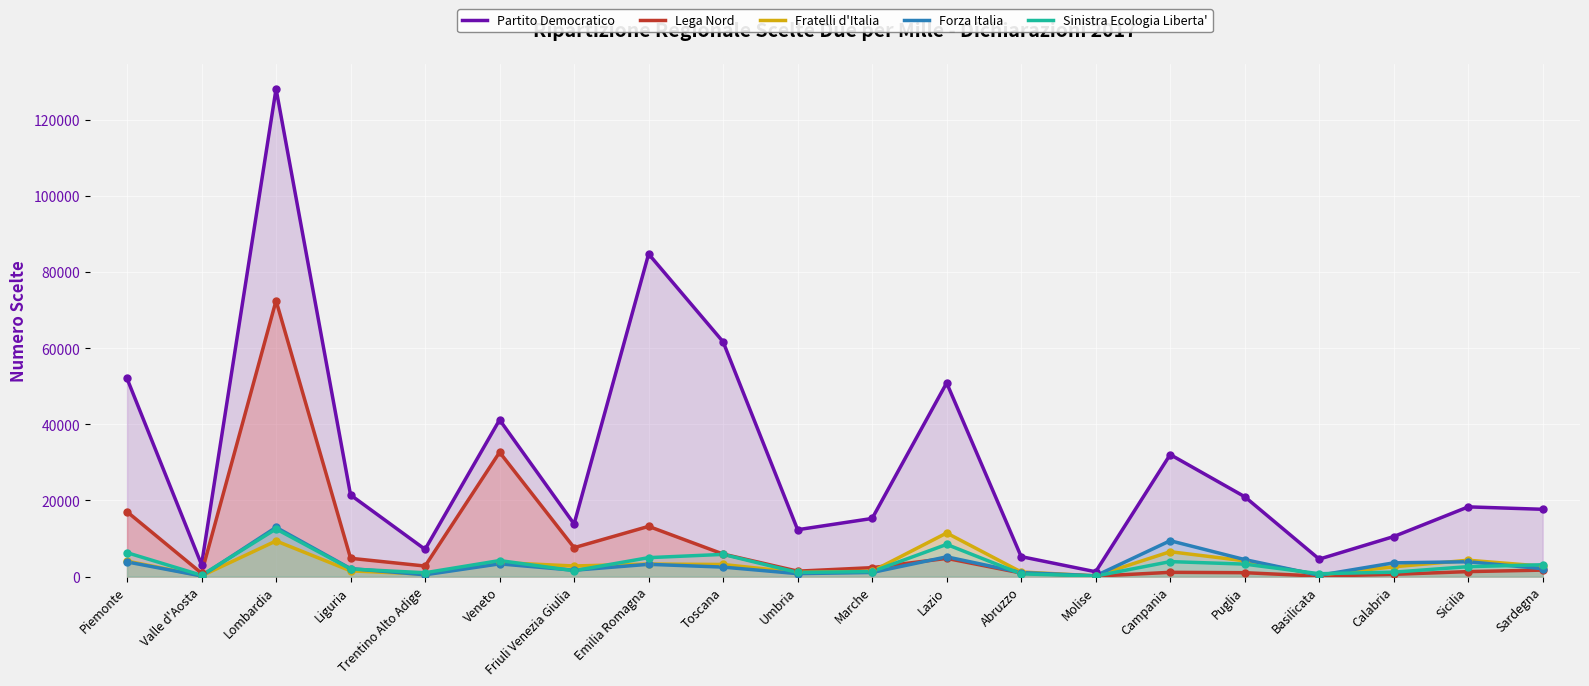

What are all the series names shown in the legend?

Partito Democratico, Lega Nord, Fratelli d'Italia, Forza Italia, Sinistra Ecologia Liberta'